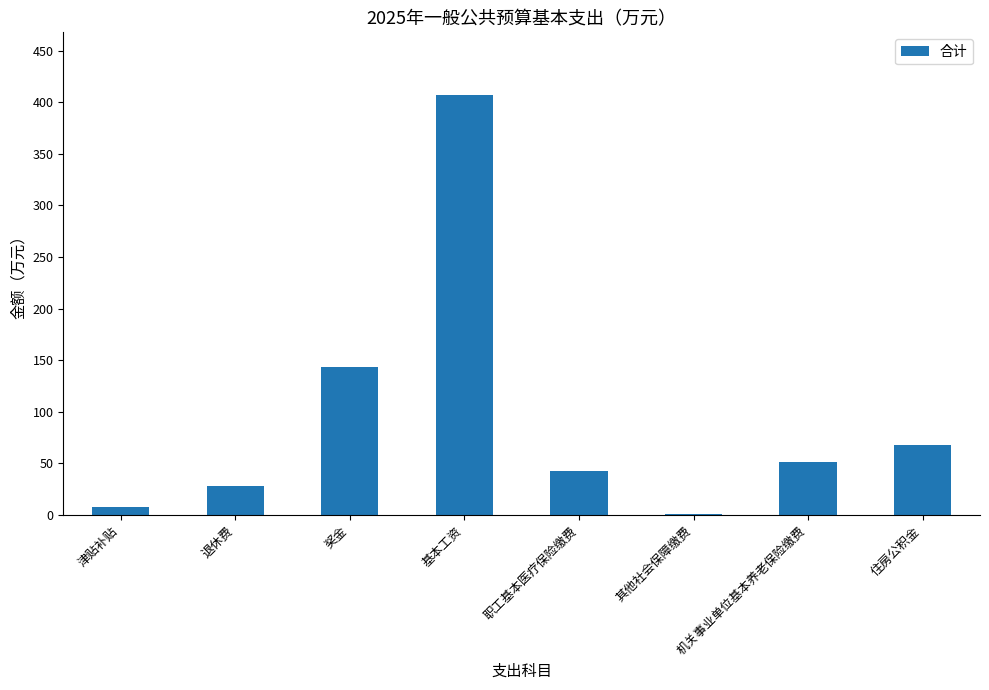

What is the change in value from 基本工资 to 职工基本医疗保险缴费?

-363.9